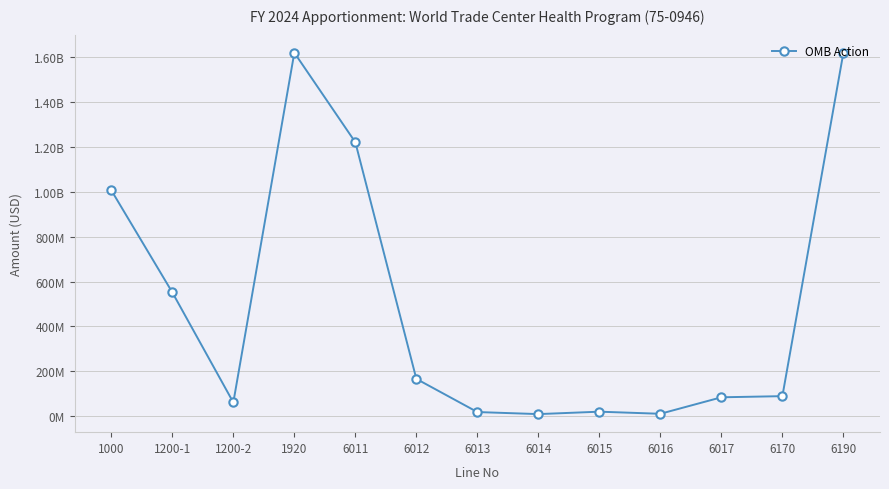

Does the chart have visible grid lines?

Yes